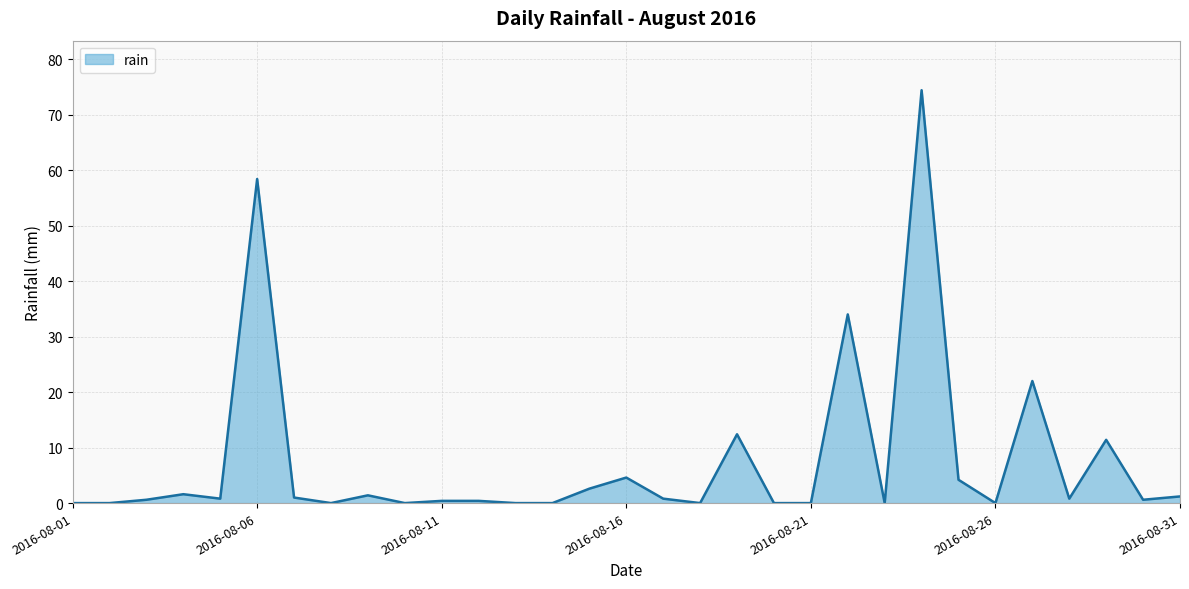

What is the maximum value shown in the chart?

74.4